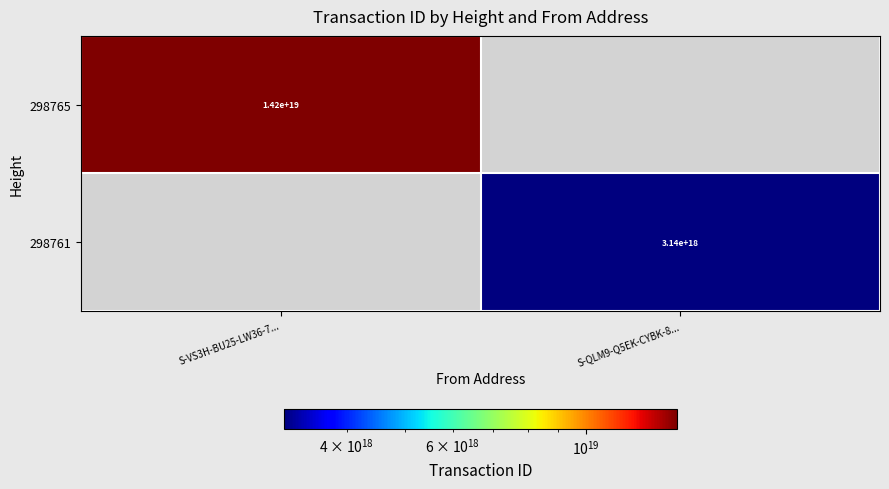

Is it true that 298761 equals 3140000000000000000 at S-QLM9-Q5EK-CYBK-8...?

True